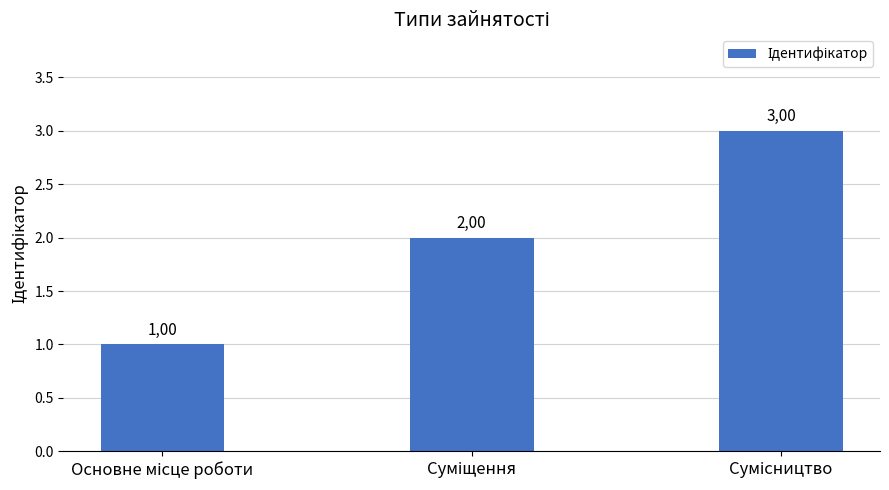

Are the bars horizontal?

No